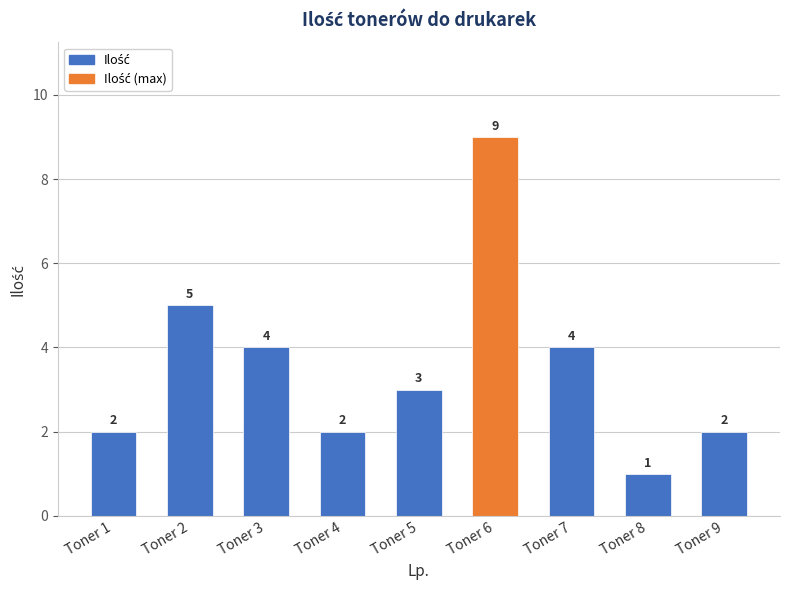

Approximately how many times larger is the value at Toner 9 compared to Toner 1?

1.0